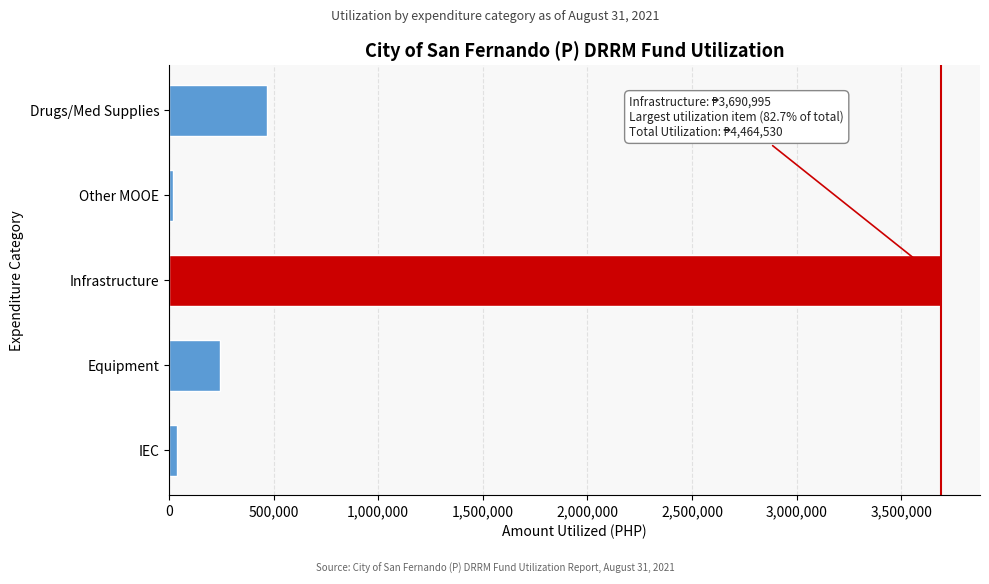

Reading top to bottom, what are all the values shown in this chart?

Drugs/Med Supplies=469175.0	Other MOOE=21155.0	Infrastructure=3690995.2	Equipment=244895.0	IEC=38310.0